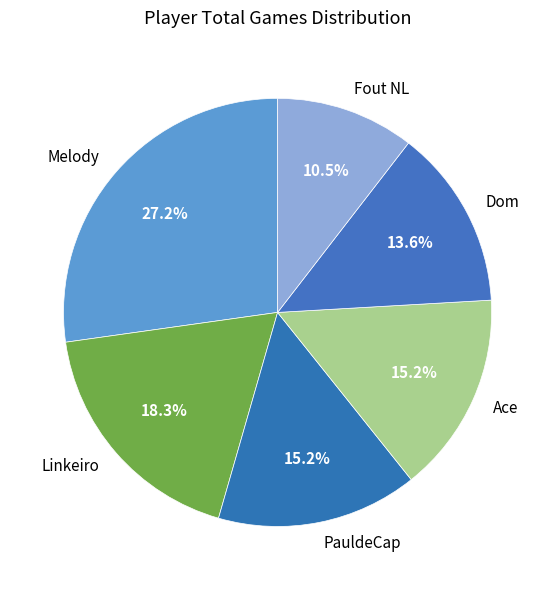

To the nearest percent, what portion does Linkeiro represent?

18%